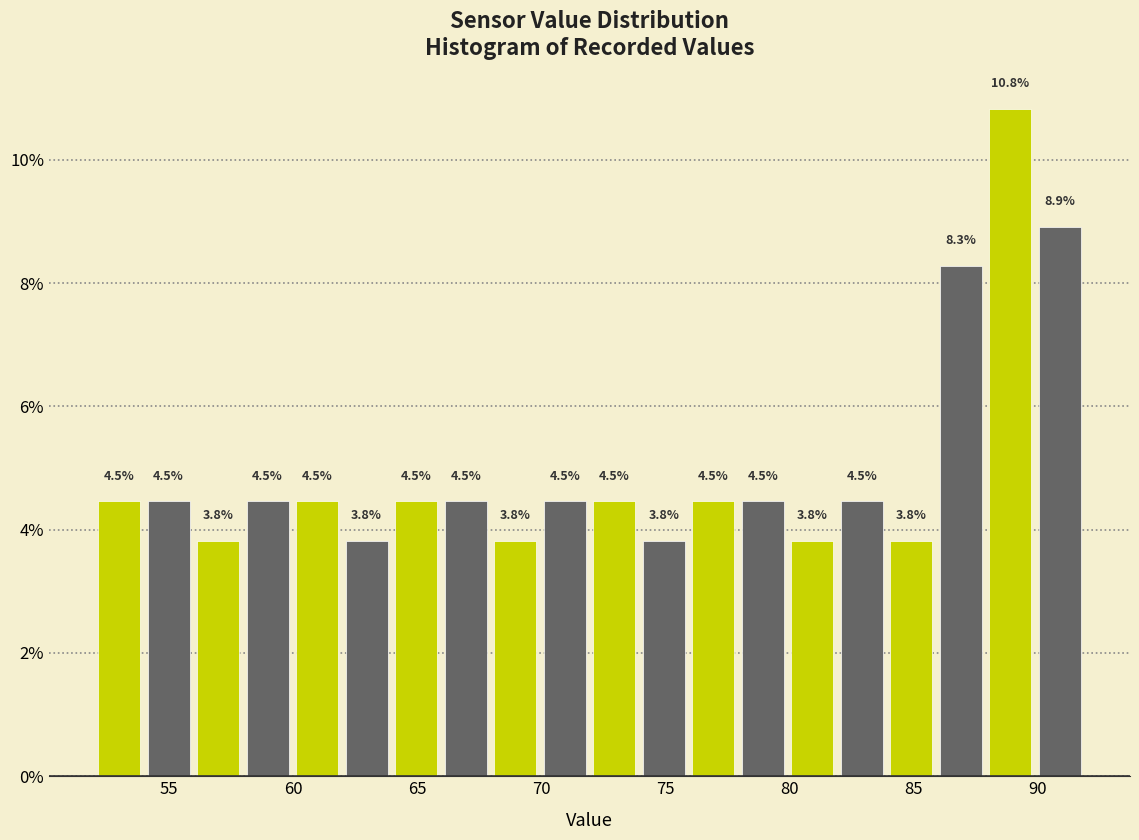

Around what value on the x-axis is the tallest bar? Give the approximate position of its centre, as read against the axis.

89.0